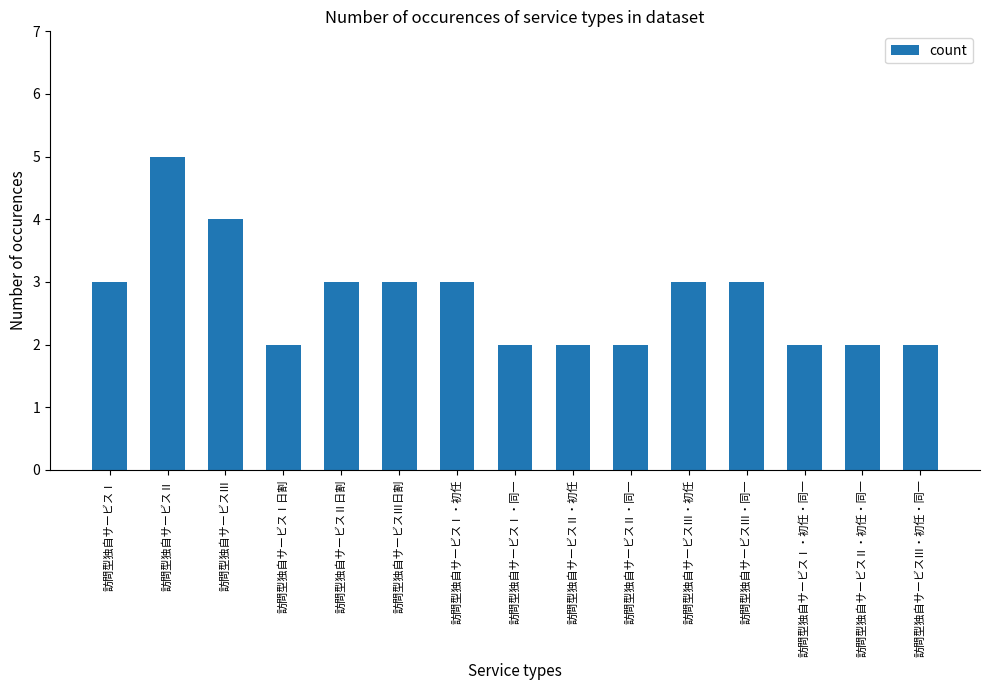

What is the value of the 13th bar from the left?

2